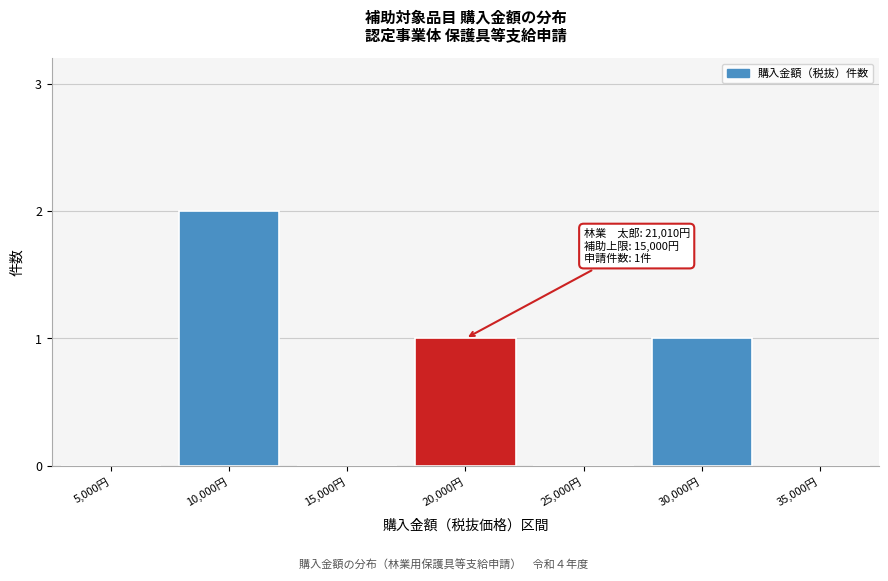

Reading right to left, list all the values displayed in this chart.

35,000円=0	30,000円=1	25,000円=0	20,000円=1	15,000円=0	10,000円=2	5,000円=0